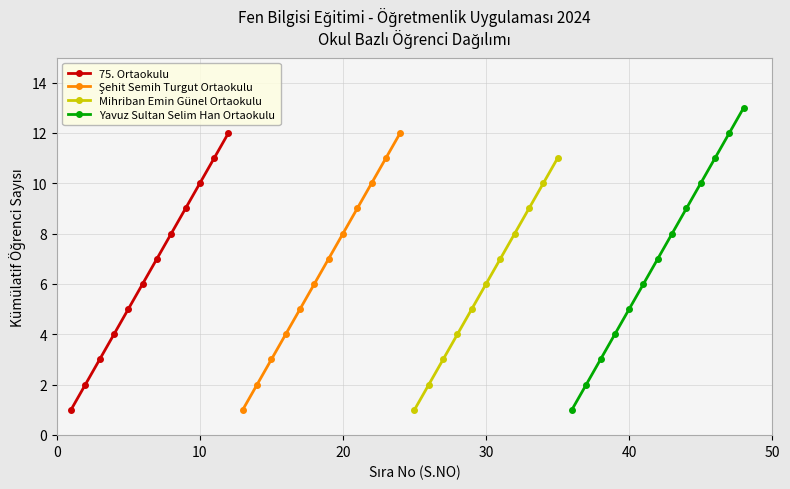

What is the average value of the 75. Ortaokulu series?

6